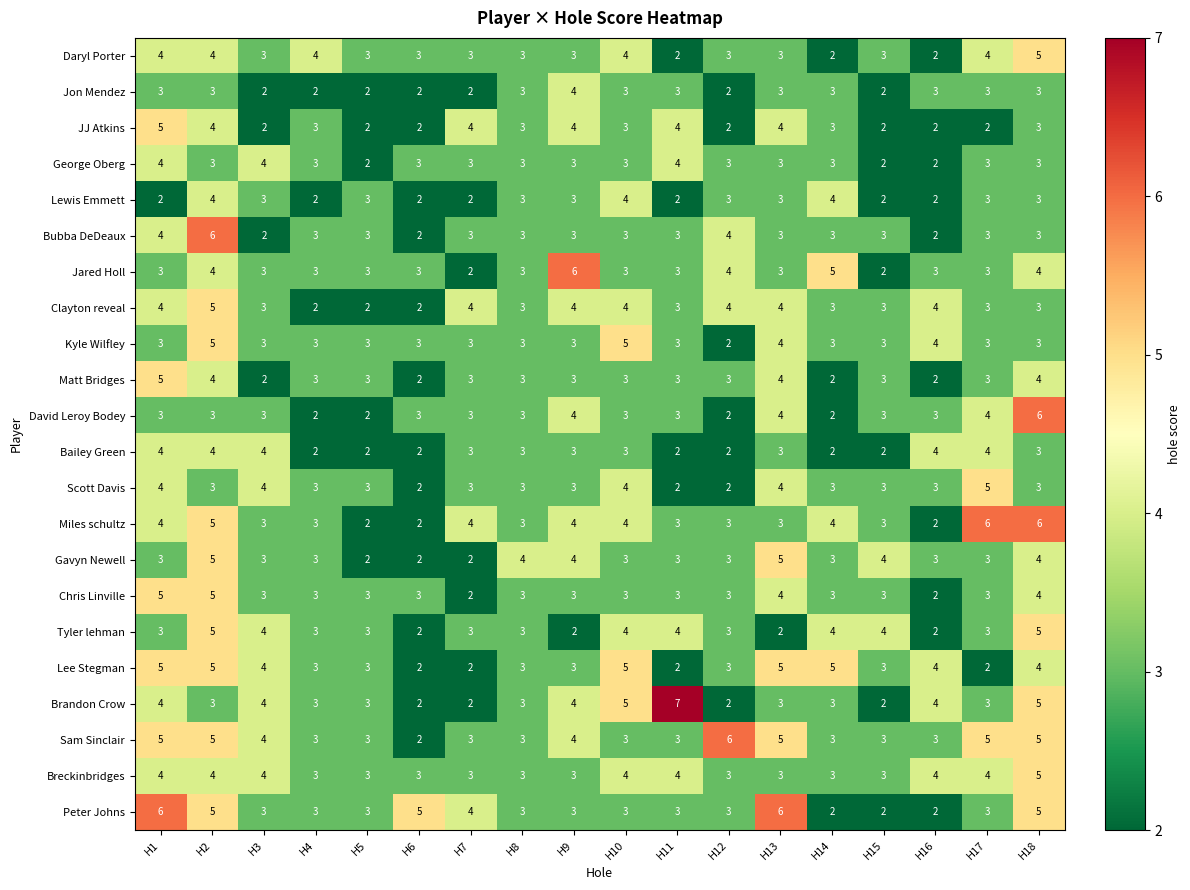

Which series has the largest total across all categories?

Sam Sinclair